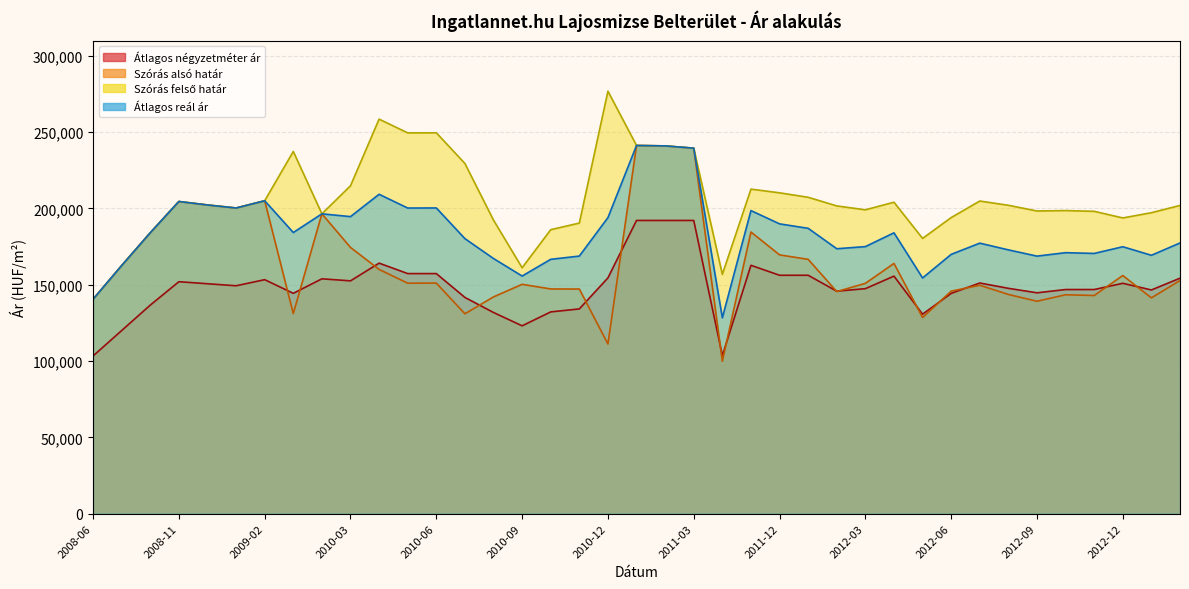

Between 2012-09 and 2010-05, which is larger?

2010-05